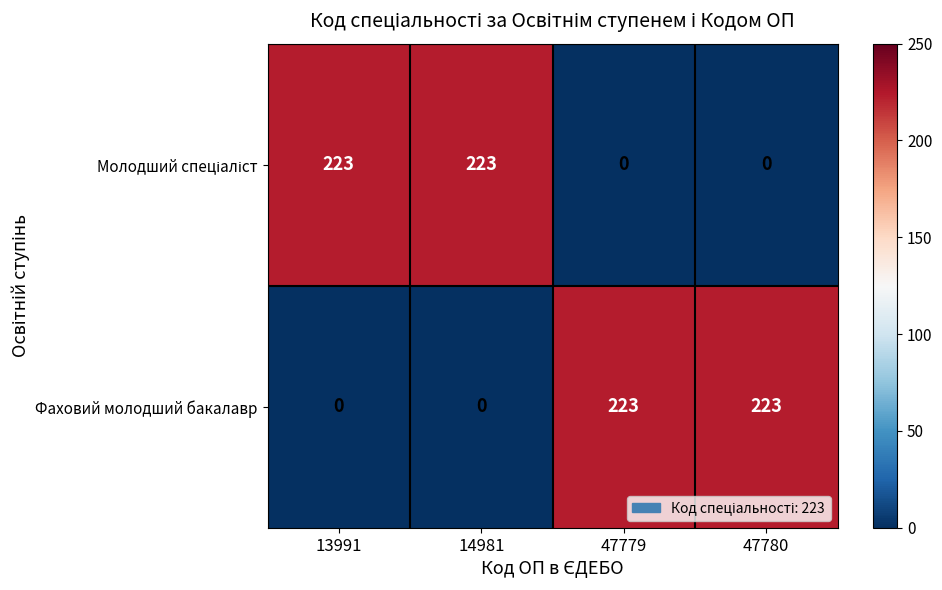

What is the difference between the highest and lowest values at 14981?

223